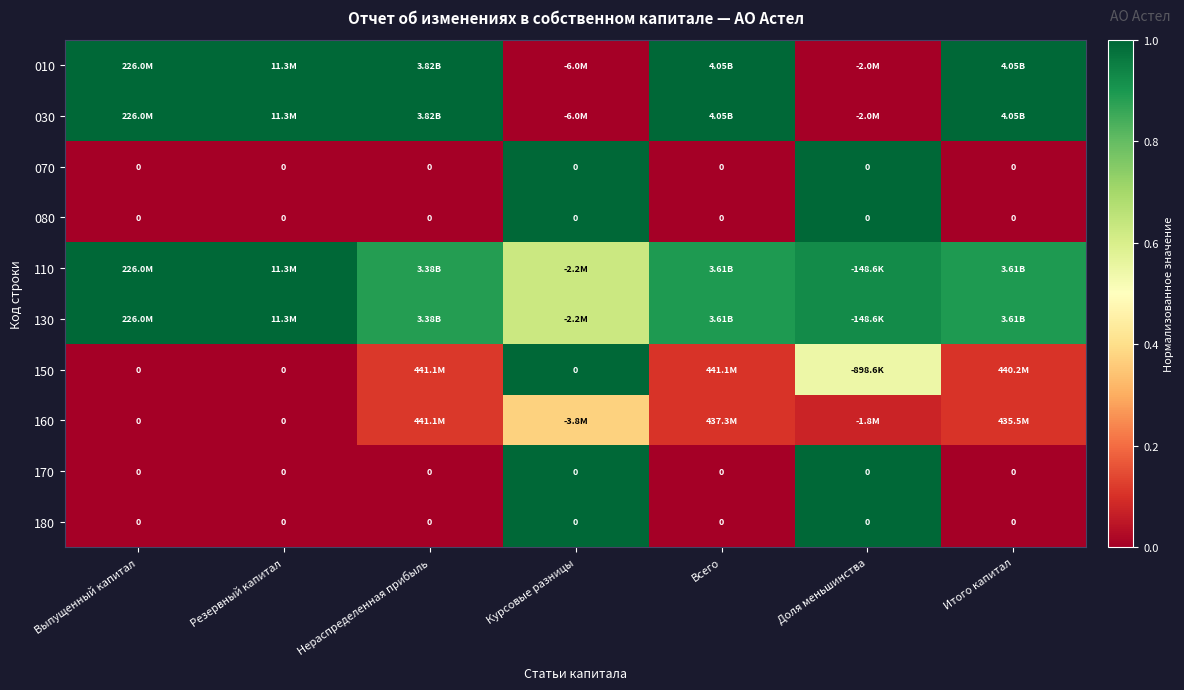

How many series are shown in this chart?

10